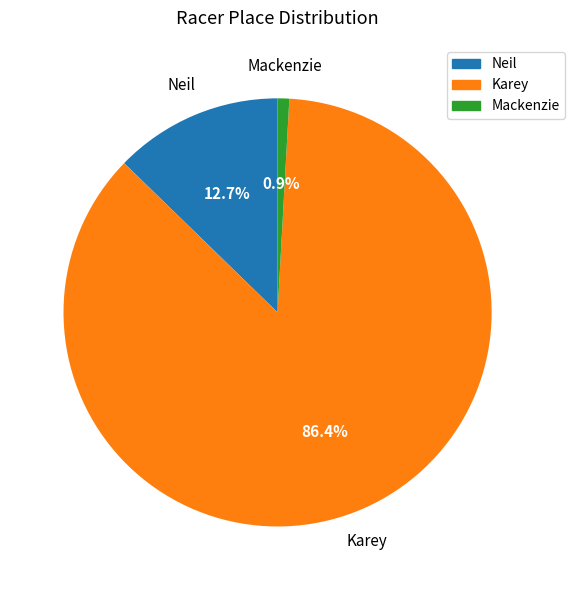

Is there a majority slice in this chart?

Yes